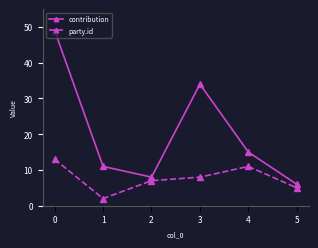

Which series has the largest total across all categories?

contribution